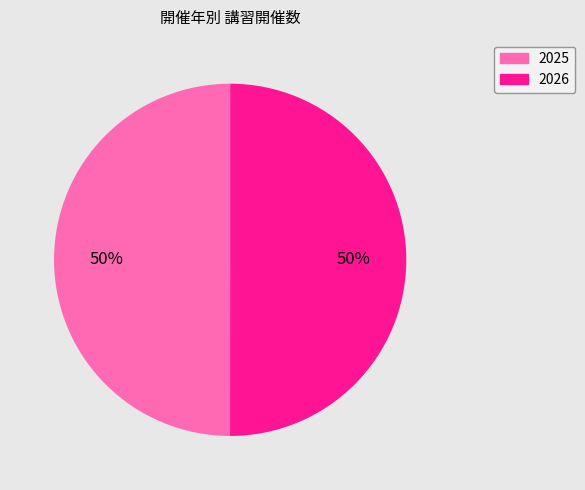

Is the sum of 2026 and 2025 greater than half?

Yes